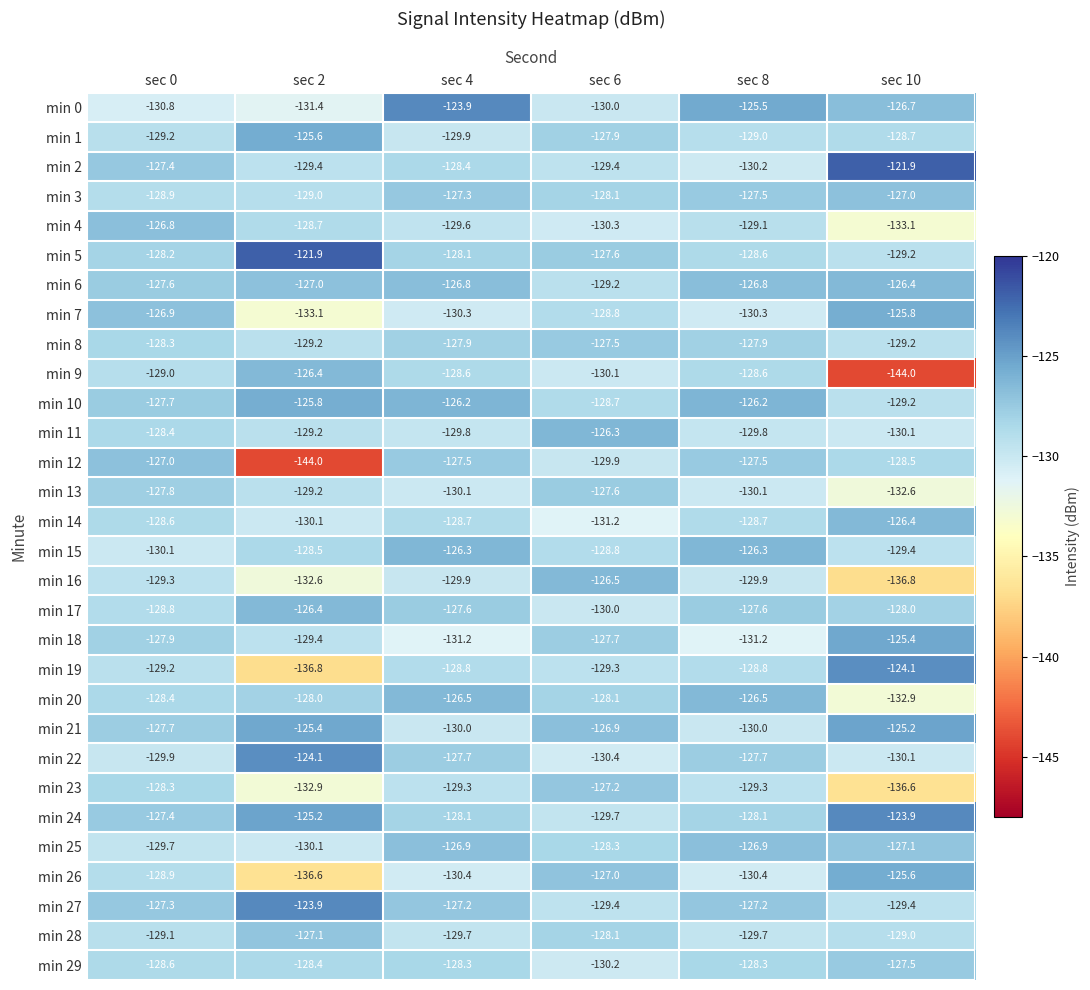

At how many categories does at least one series exceed -134?

6